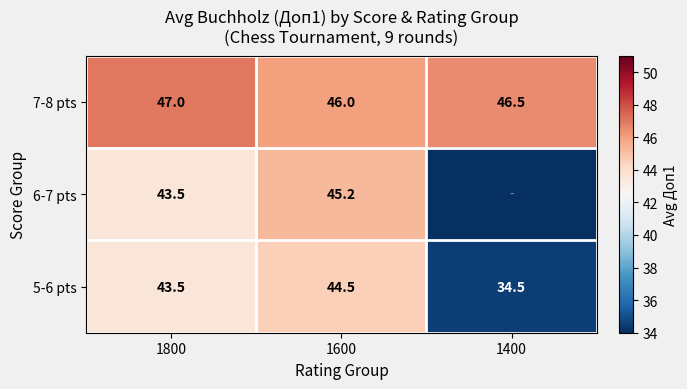

What is the spread (max minus min) of values at 1600?

1.5